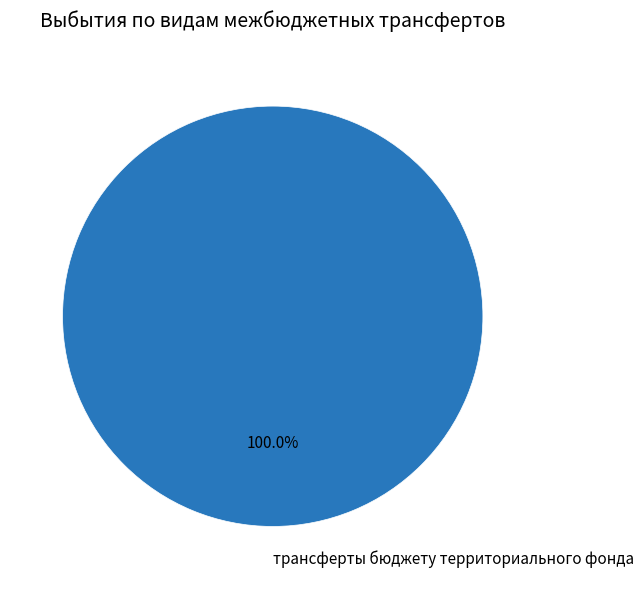

Is there any slice that represents more than half of the pie?

Yes